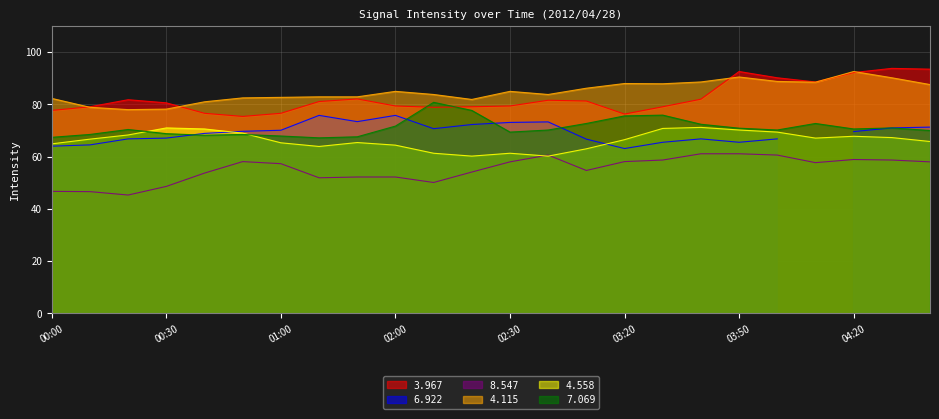

The   3.967 series shows 18.7 at 04:20. True or false?

False